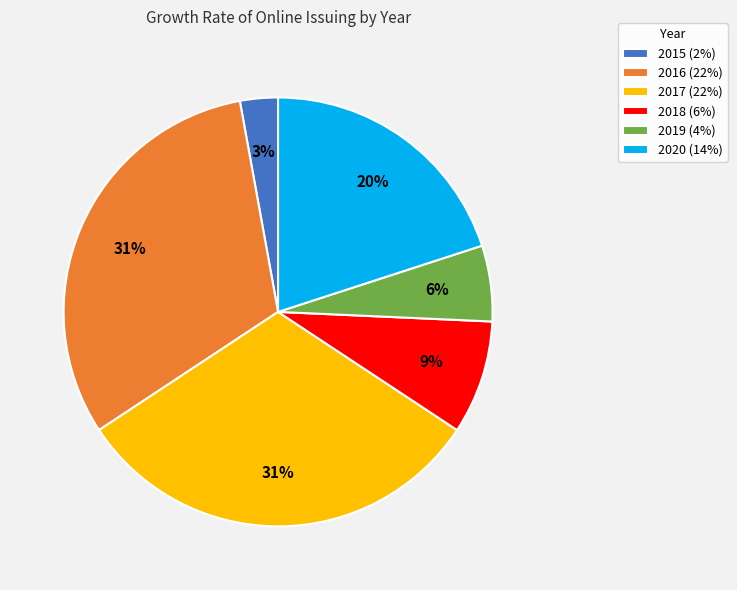

Count the number of slices in the pie.

6